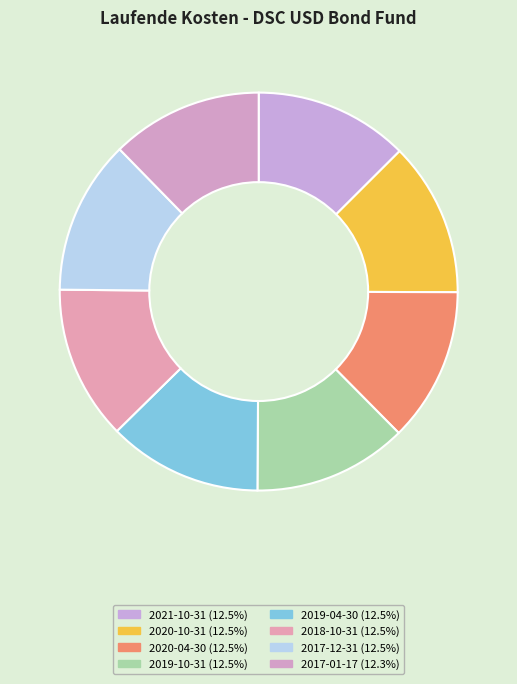

Rank the categories by value from lowest to highest.

2017-01-17, 2021-10-31, 2020-10-31, 2020-04-30, 2019-10-31, 2019-04-30, 2018-10-31, 2017-12-31